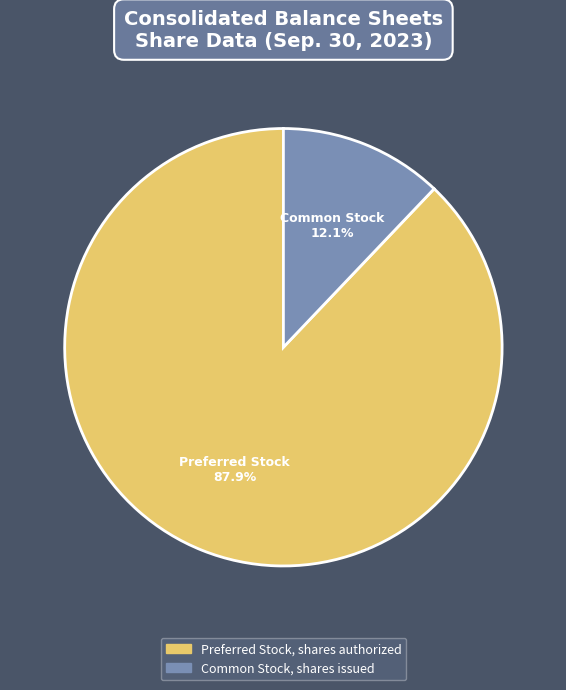

Which category has the biggest portion of the pie?

Preferred Stock, shares authorized